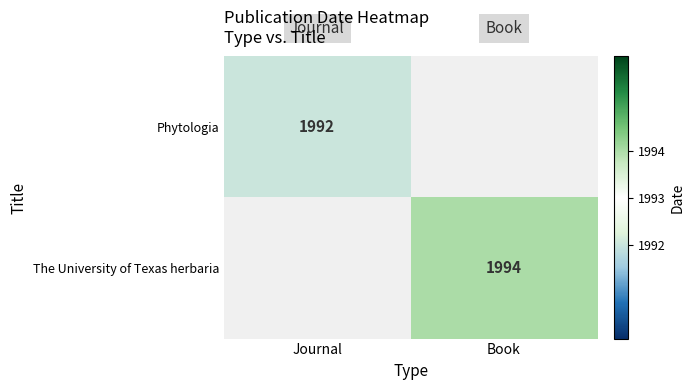

Is it true that The University of Texas herbaria equals 1994 at Book?

True